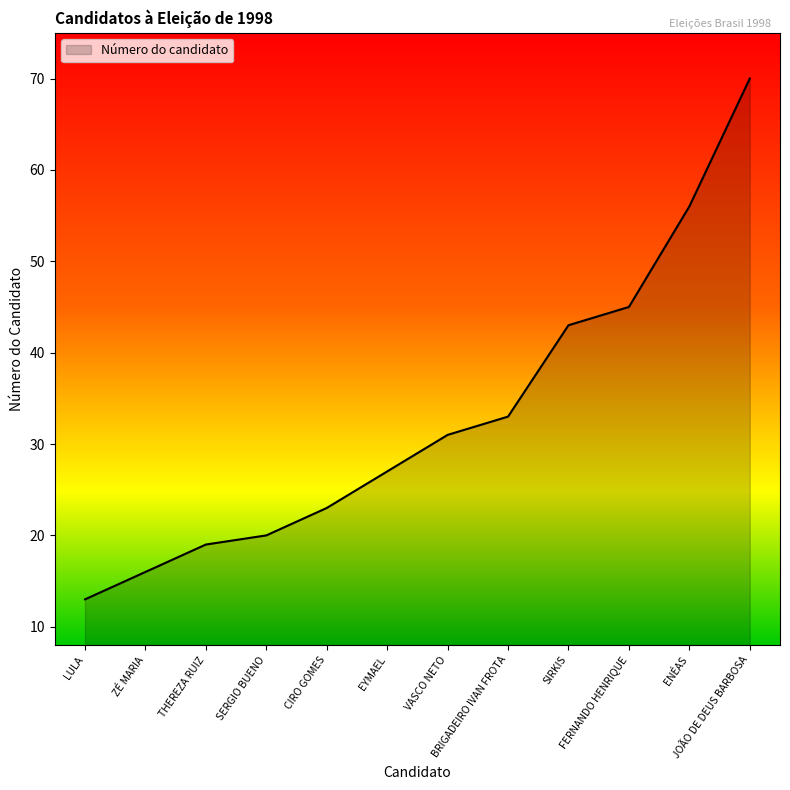

What is the change in value from LULA to VASCO NETO?

+18